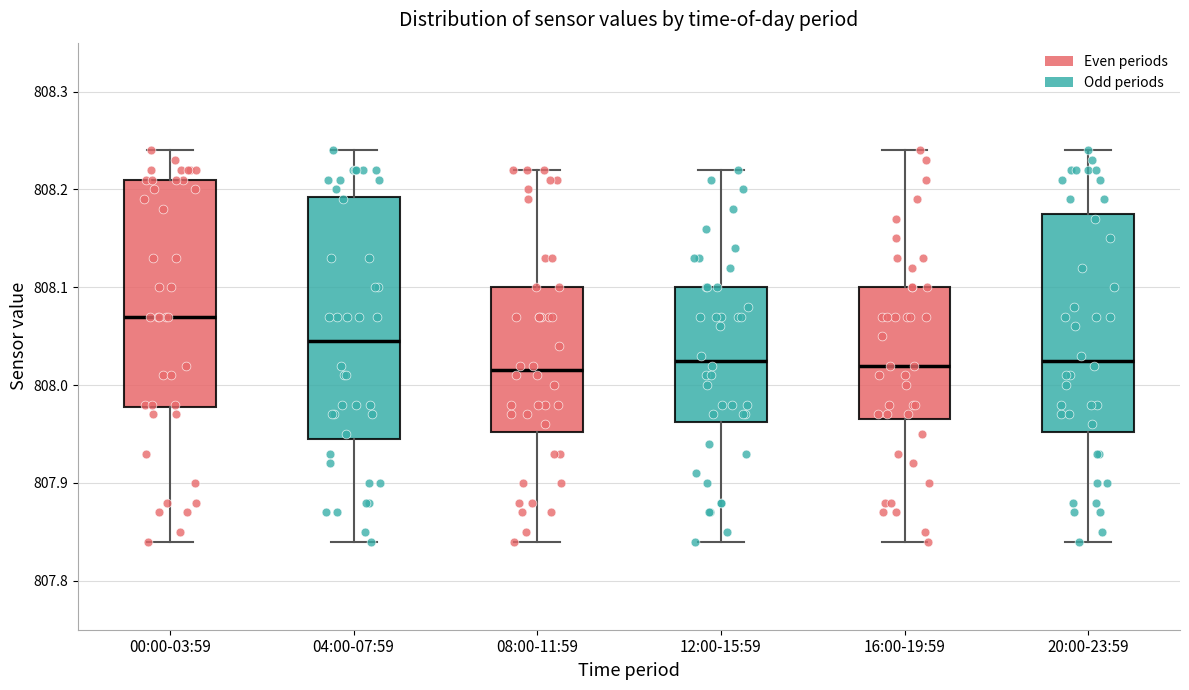

Which box is the tallest, from its lower edge to its upper edge?

04:00-07:59